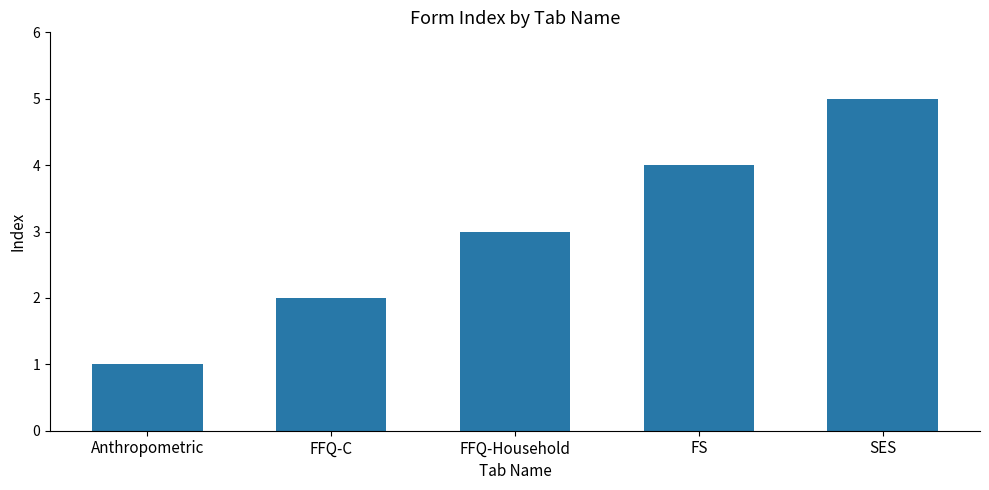

Between FFQ-C and FS, which is larger?

FS